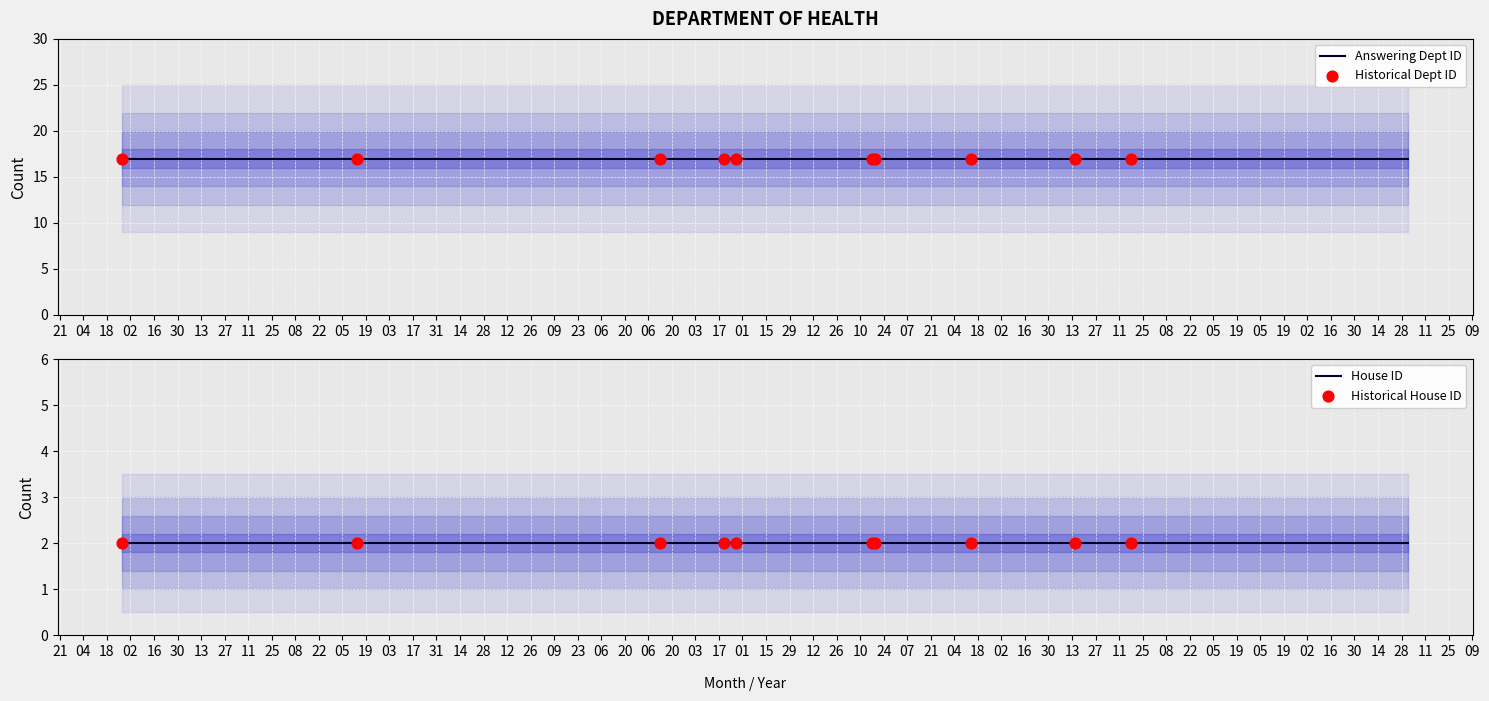

Is the value of answering dept id at 2017-03-13 greater than the value of house id at 2017-11-15?

Yes